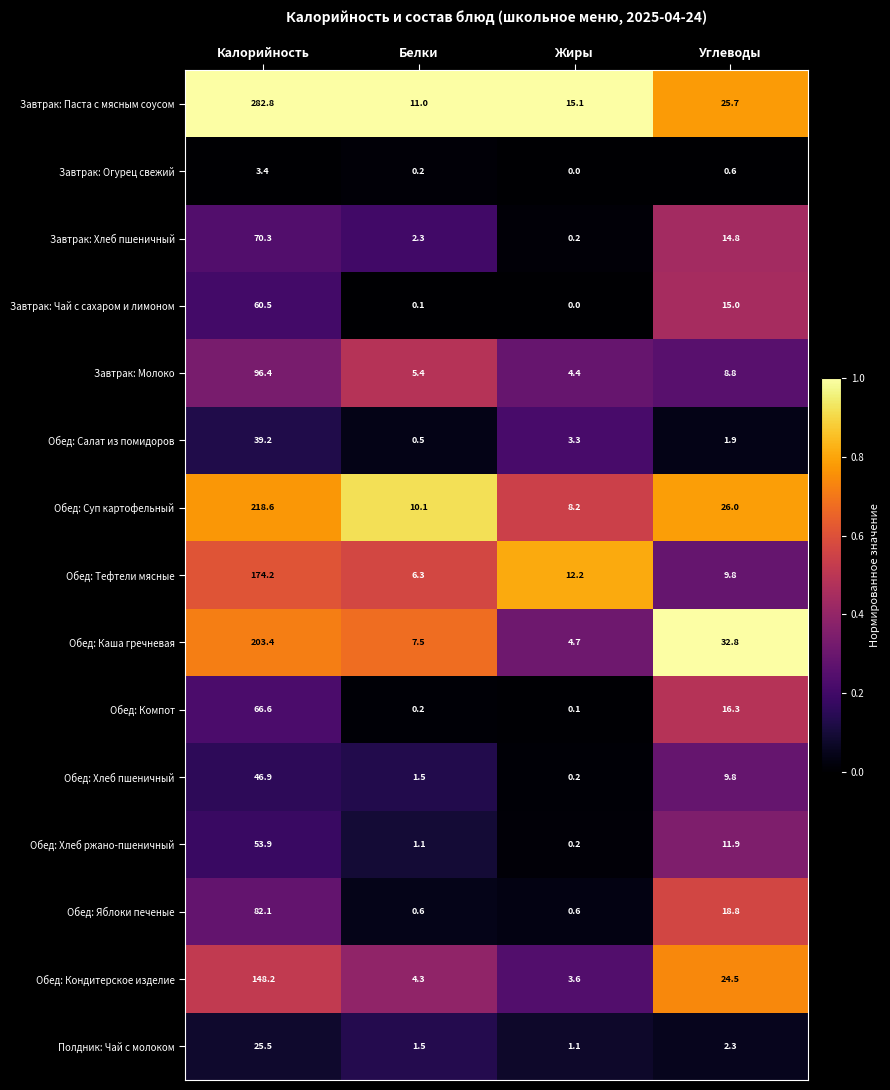

Which series changed the most between Белки and Жиры?

Обед: Тефтели мясные